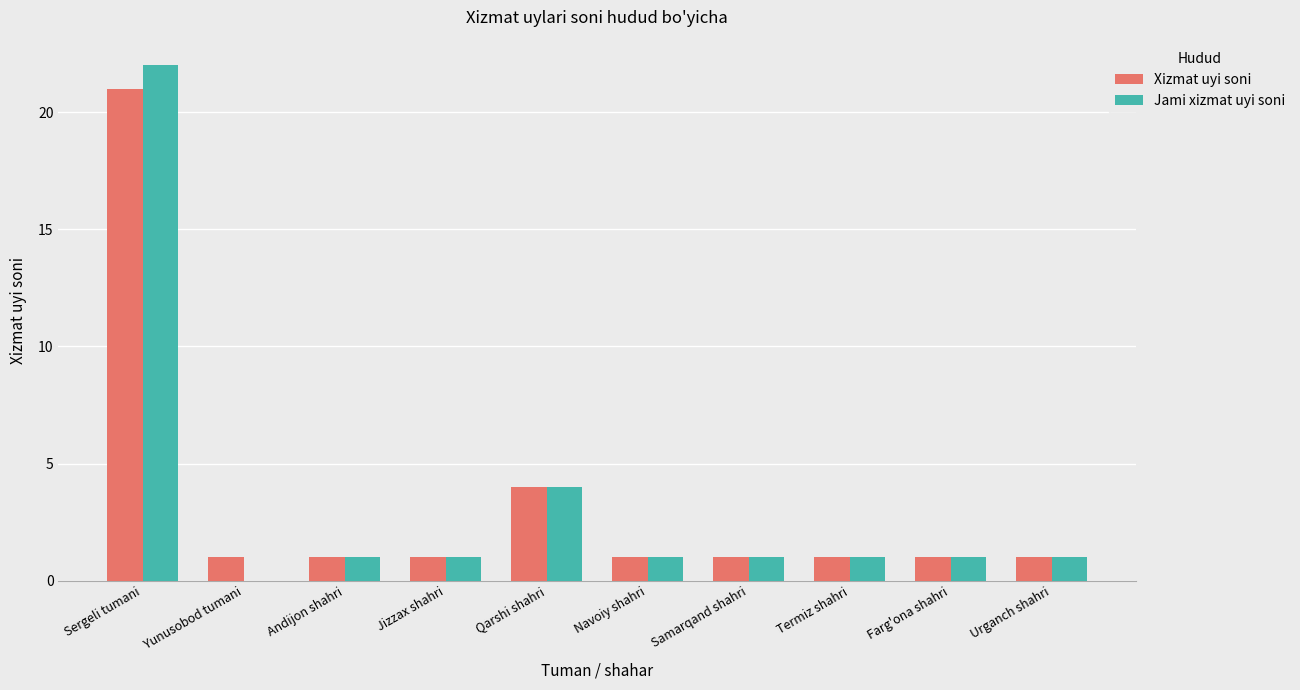

Which category has the highest value in the Jami xizmat uyi soni series?

Sergeli tumani